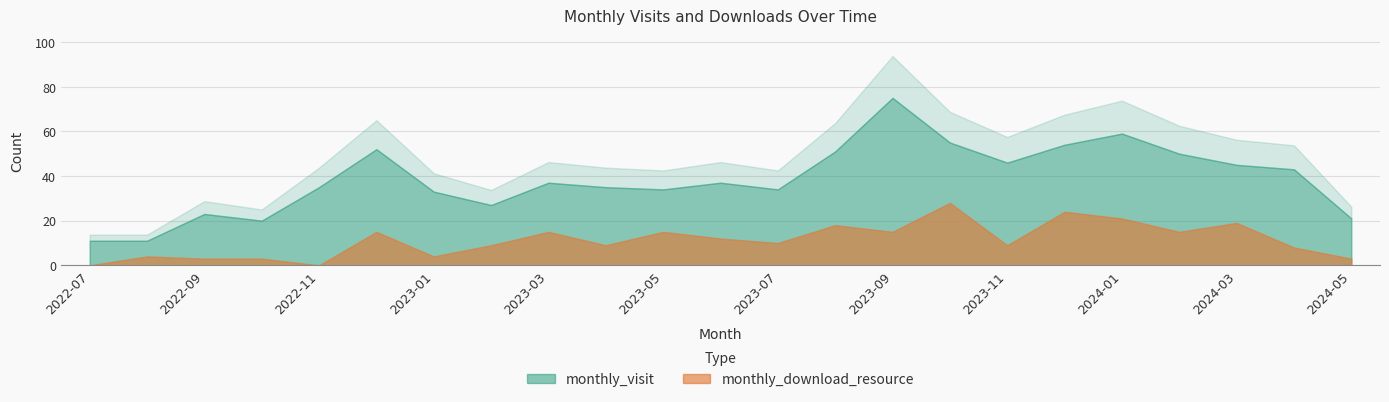

Reading right to left, extract all data points from this chart.

monthly_visit: 21	43	45	50	59	54	46	55	75	51	34	37	34	35	37	27	33	52	35	20	23	11	11
monthly_download_resource: 3	8	19	15	21	24	9	28	15	18	10	12	15	9	15	9	4	15	0	3	3	4	0